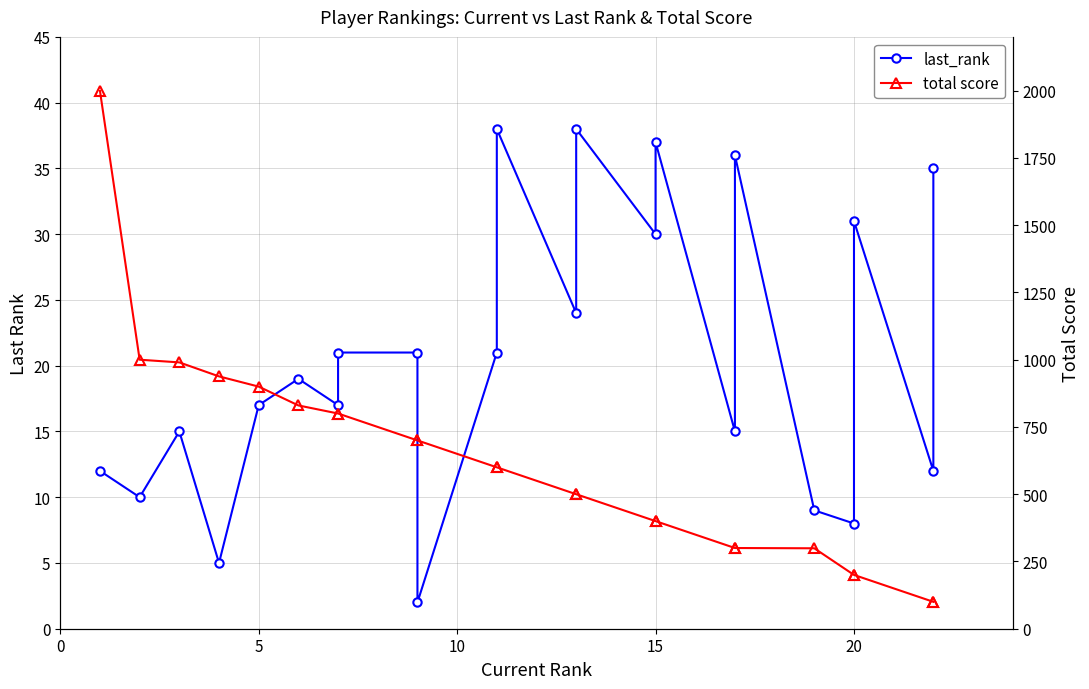

True or false: last_rank and total score cross at least once.

False